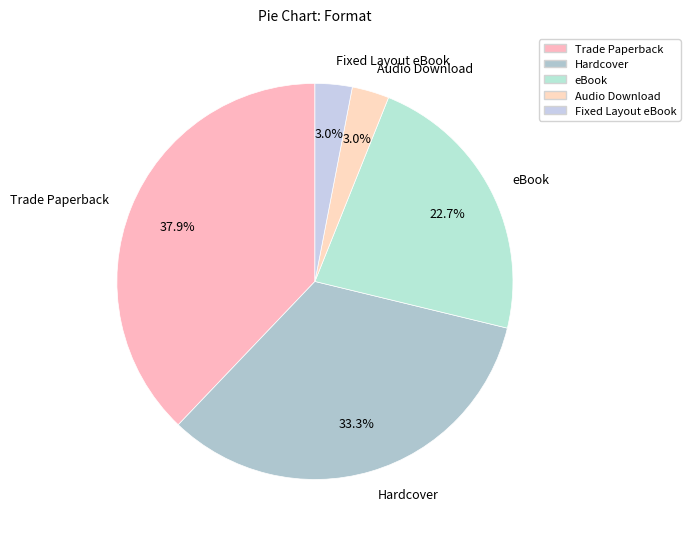

To the nearest percent, what percentage of the pie is Hardcover?

33%